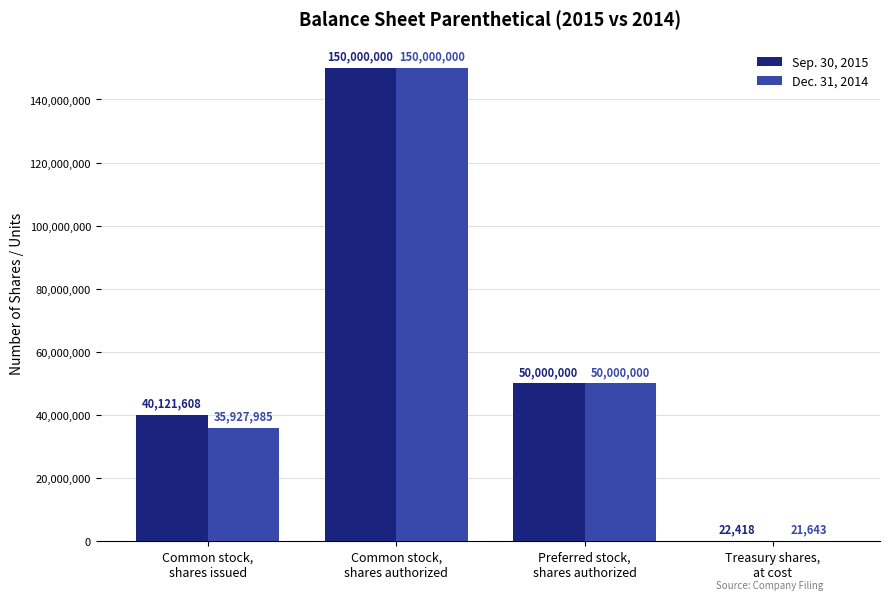

Which series has the largest total across all categories?

Sep. 30, 2015